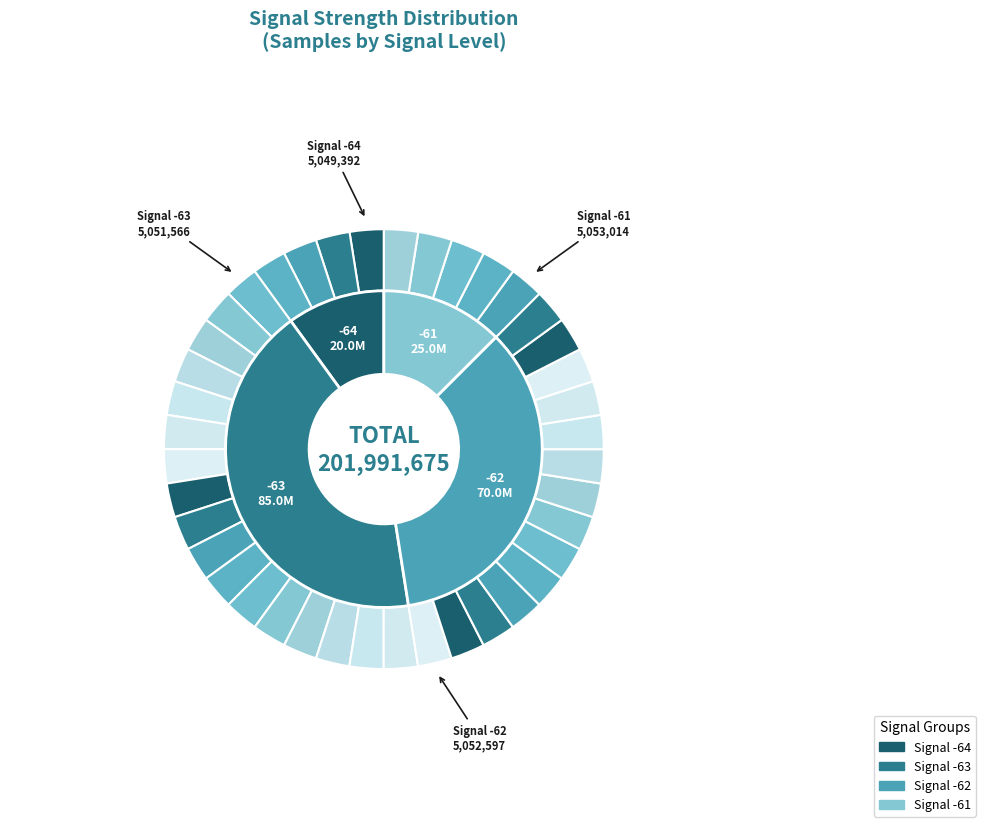

What percentage is the 12 slice, to the nearest percent?

3%